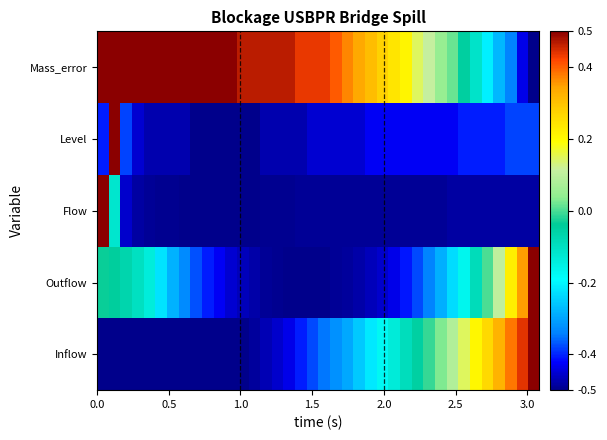

Which series has the widest spread of values?

Inflow